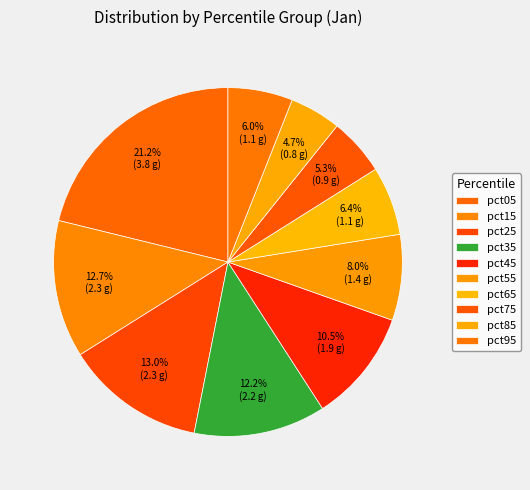

Which has a higher value, pct35 or pct75?

pct35